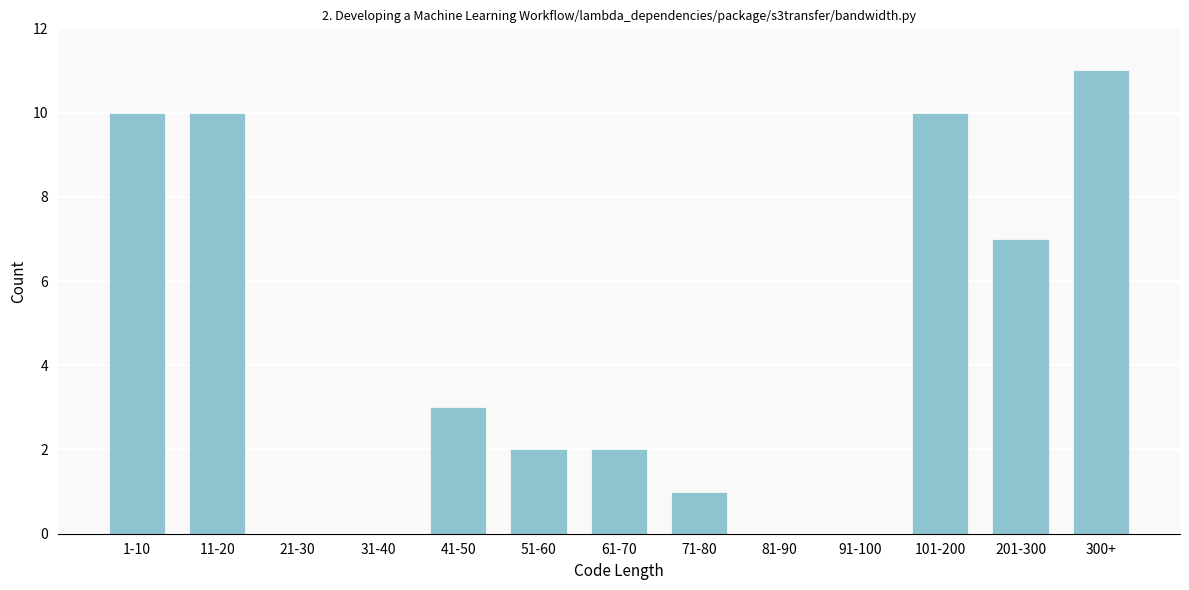

Reading right to left, what are all the values shown in this chart?

300+=11	201-300=7	101-200=10	91-100=0	81-90=0	71-80=1	61-70=2	51-60=2	41-50=3	31-40=0	21-30=0	11-20=10	1-10=10